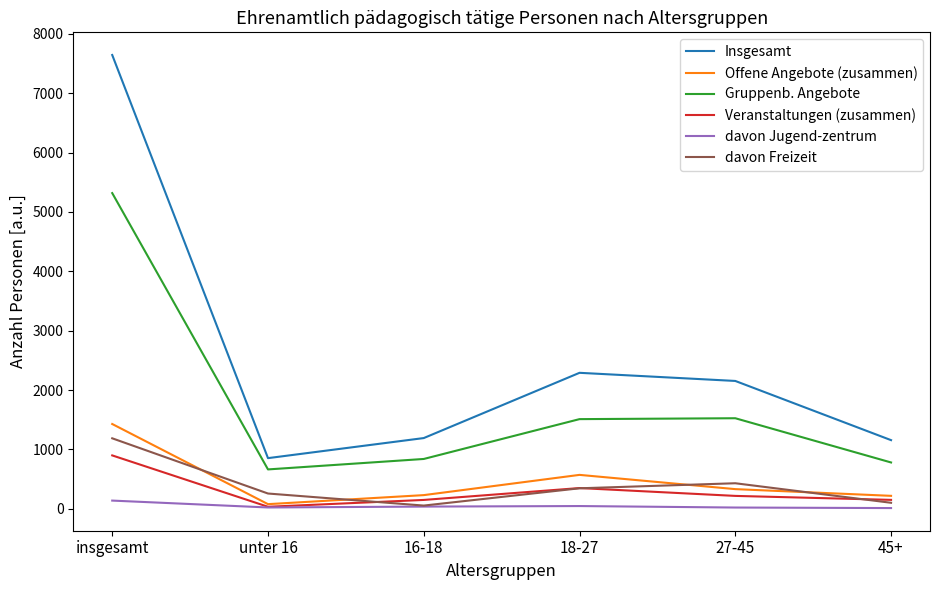

True or false: davon Freizeit has more than 1 points higher than both neighbors.

False